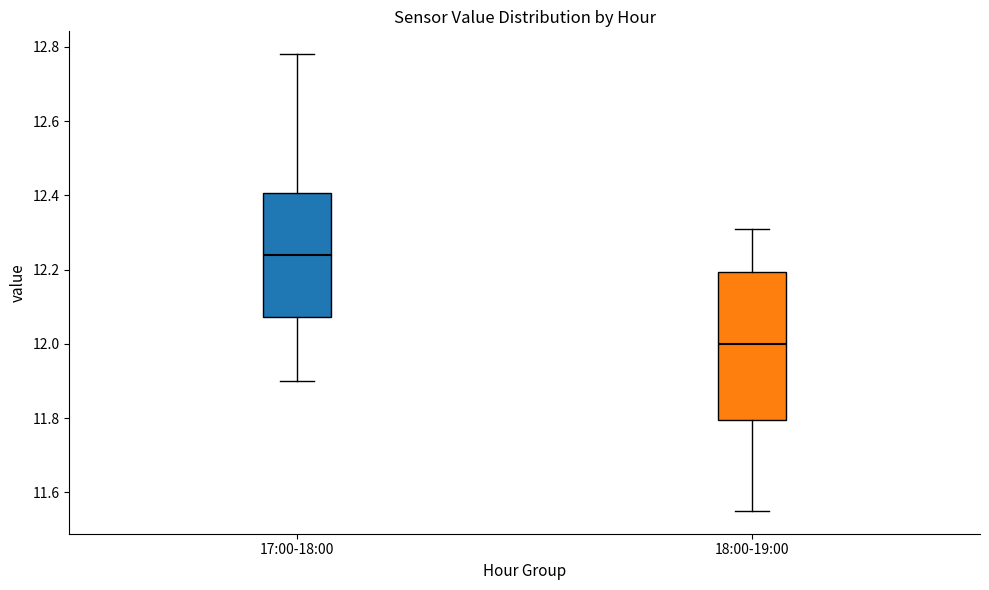

Reading left to right, transcribe this box plot: for each box, give where its median line is, the range the box spans, and where its two whiskers end, as read against the y-axis. The values are not printed on the chart, so give them approximately, as read against the axis.

17:00-18:00: median 12.24, box 12.08 to 12.40, whiskers 11.90 to 12.78
18:00-19:00: median 12.00, box 11.80 to 12.20, whiskers 11.56 to 12.32